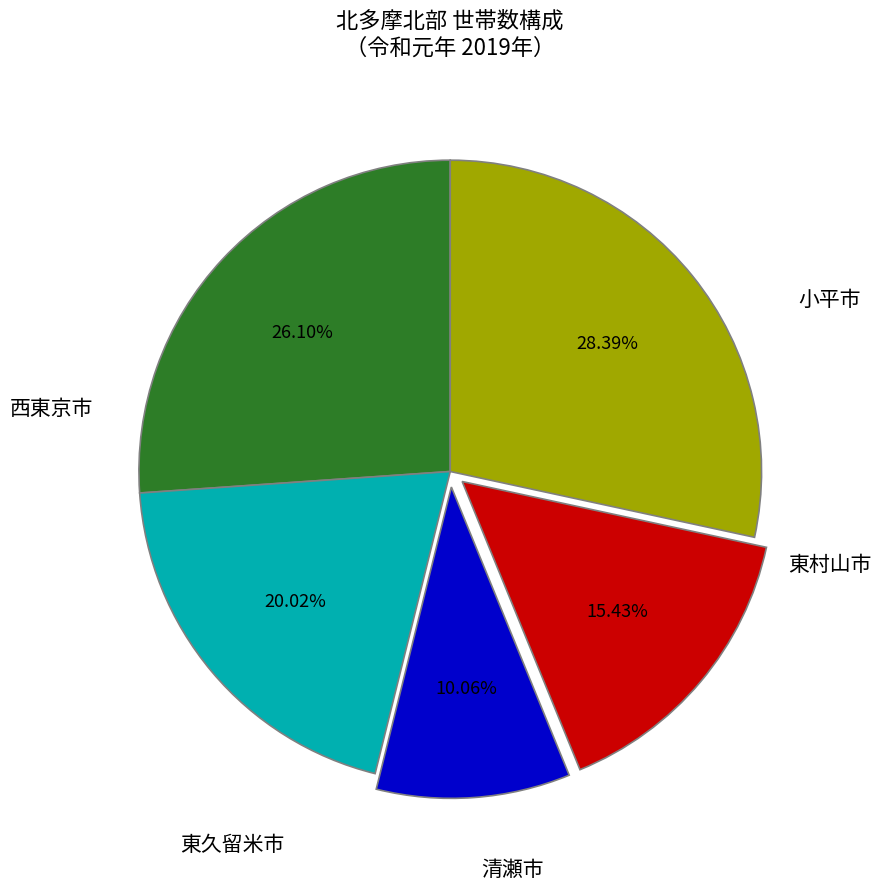

Does any single category account for the majority?

No